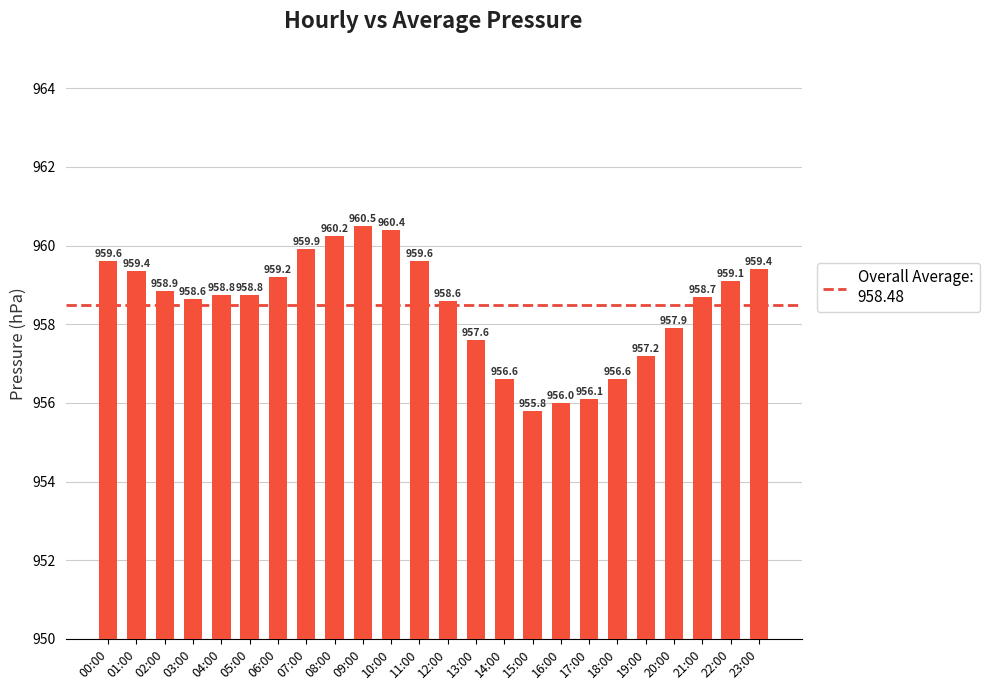

What is the approximate value at 19:00?

957.2